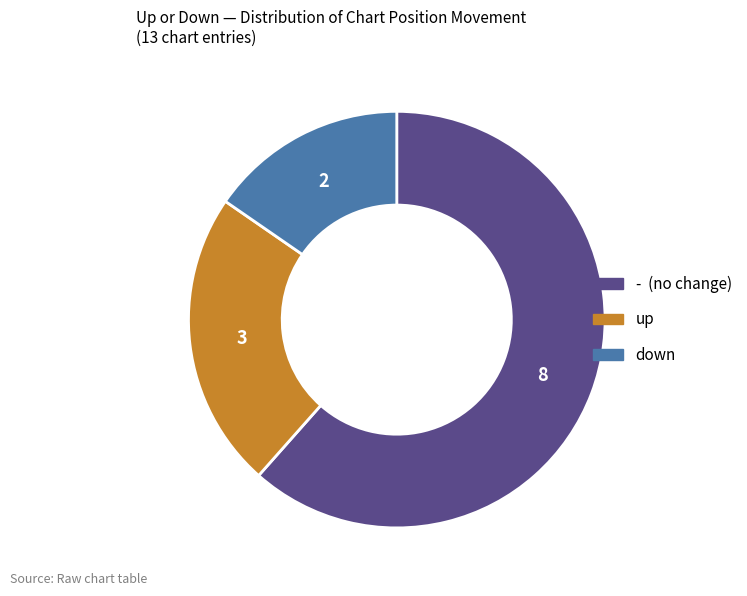

Between down and -, which is larger?

-